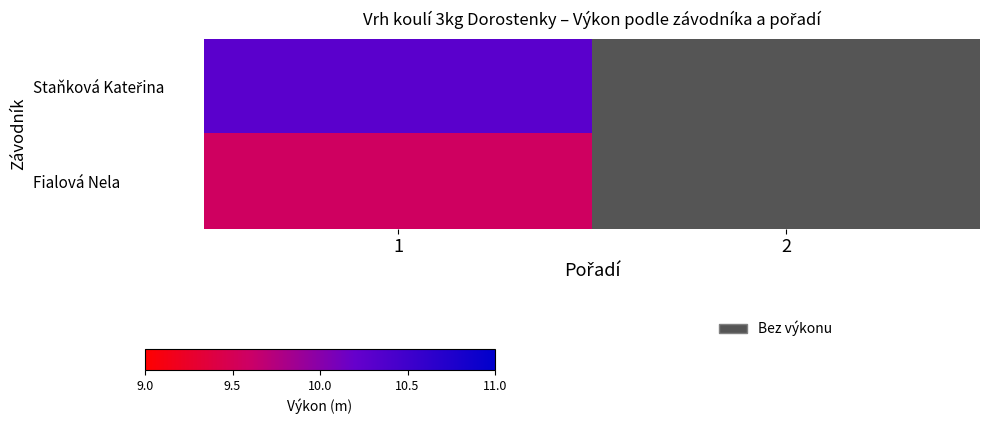

List the series in order of their overall mean, highest first.

Staňková Kateřina, Fialová Nela